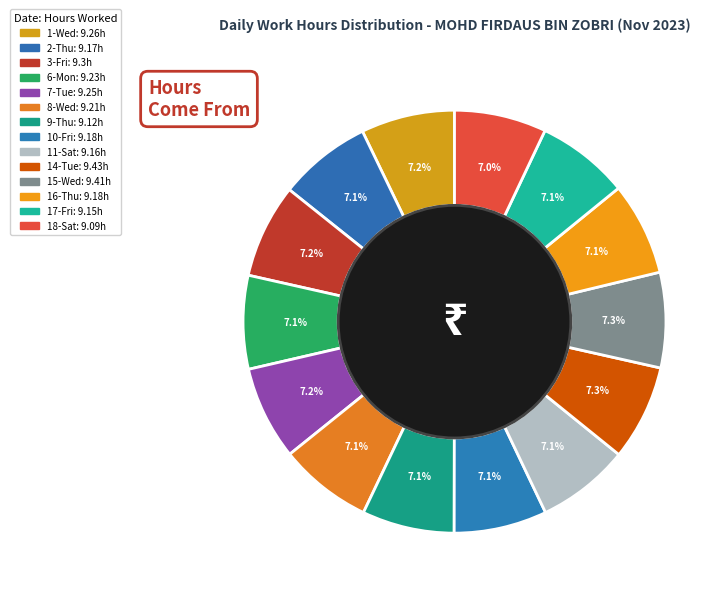

Approximately how many times larger is the value at 14-Tue compared to 16-Thu?

1.0